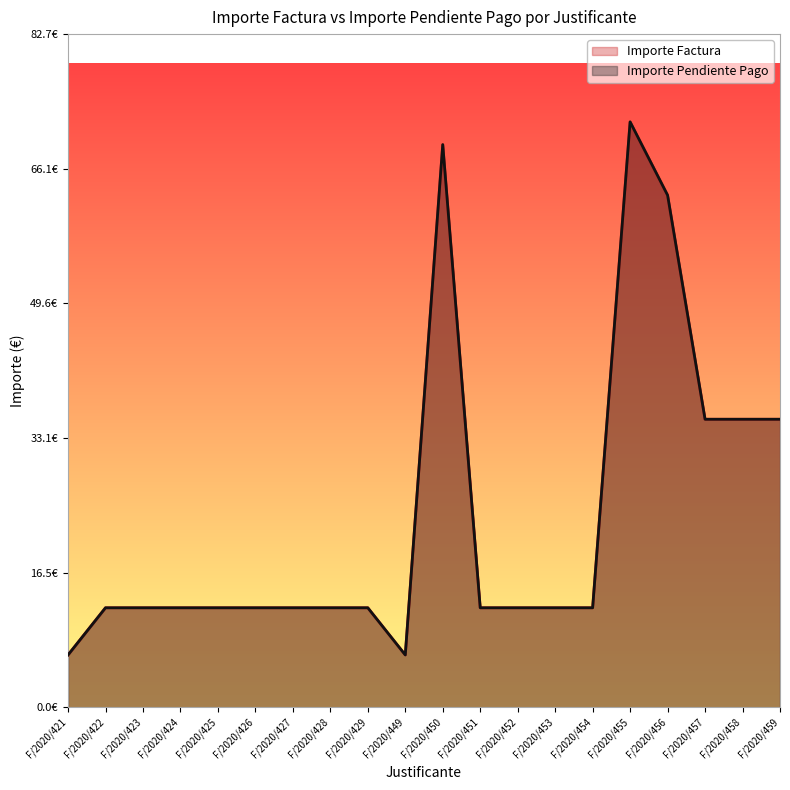

Which category has the lowest value in the Importe Pendiente Pago series?

F/2020/421